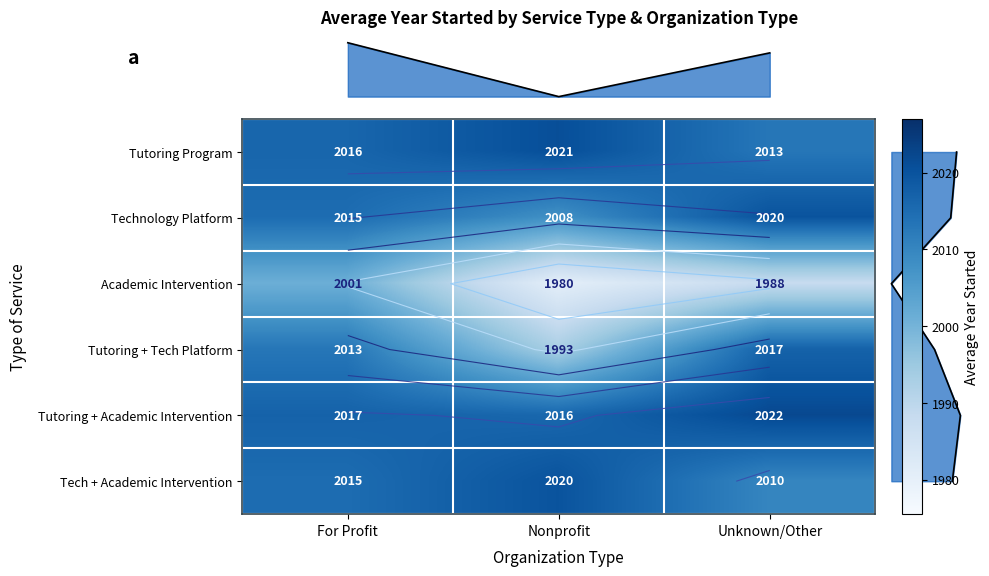

How many series are shown in this chart?

6